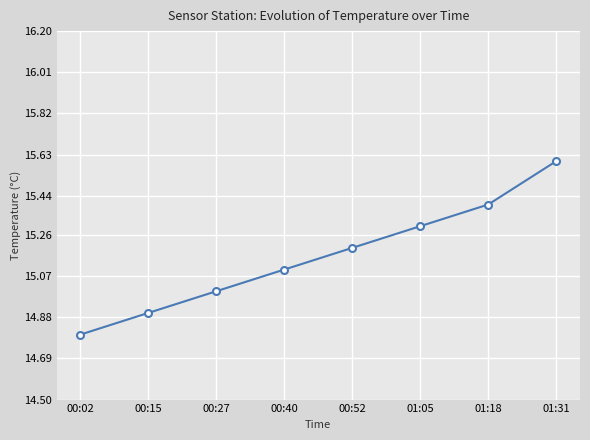

The chart shows a value of 27.3 at 01:31. True or false?

False